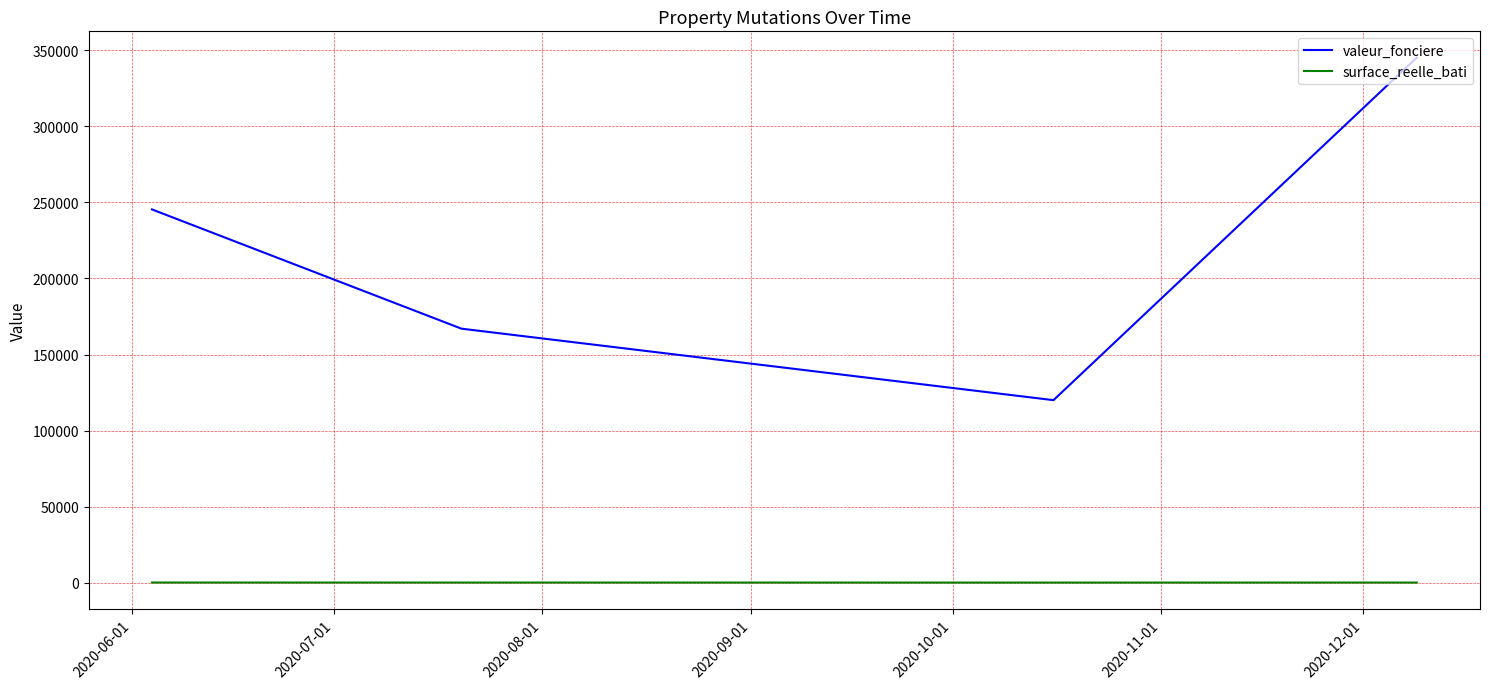

Rank the series at 2020-07-01 from highest to lowest value.

valeur_fonciere, surface_reelle_bati